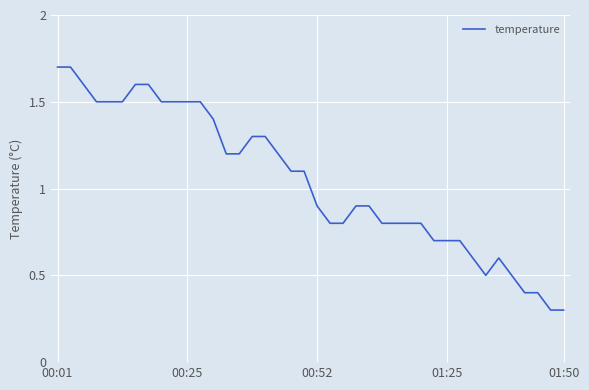

What is the sum of all values?

41.7